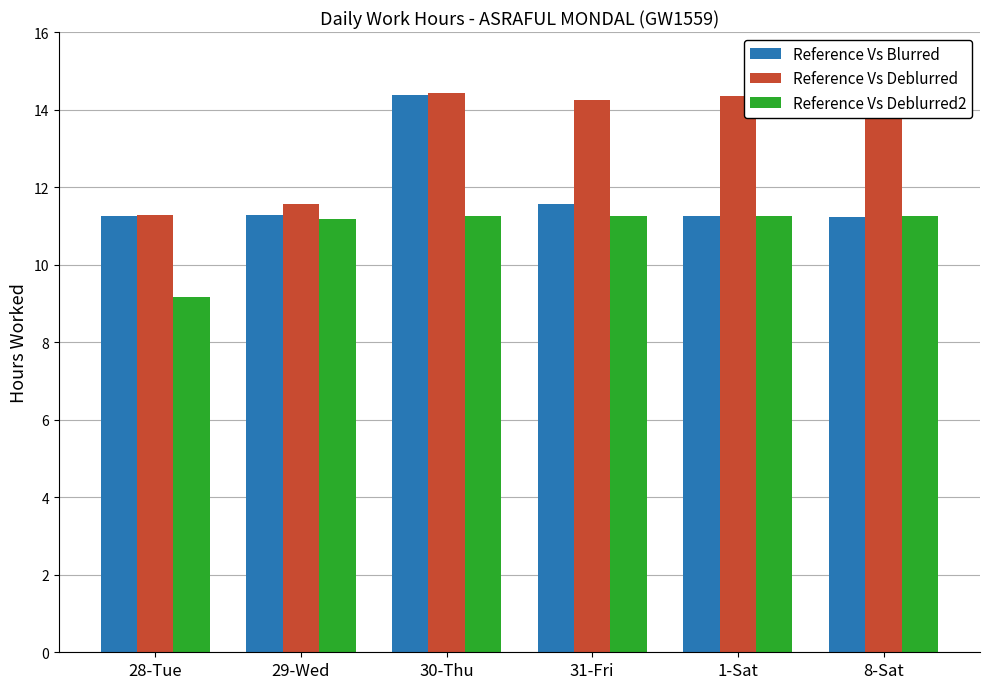

Are the bars horizontal?

No